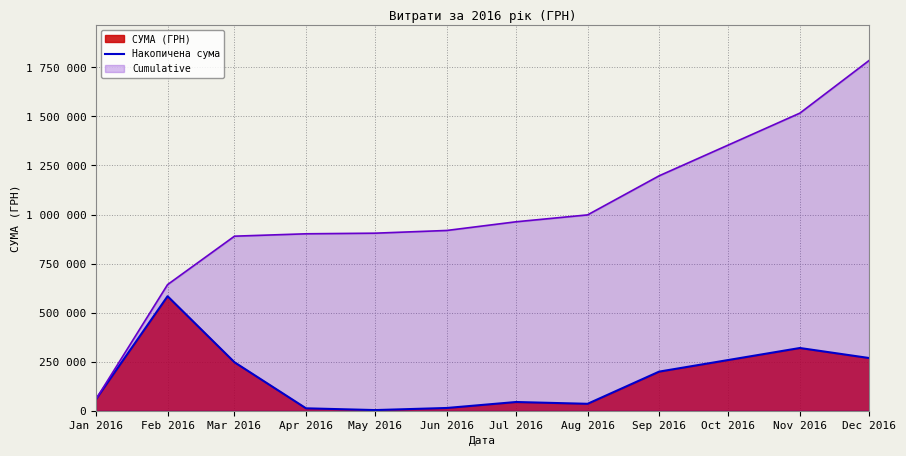

What position from the right is Jun 2016?

6